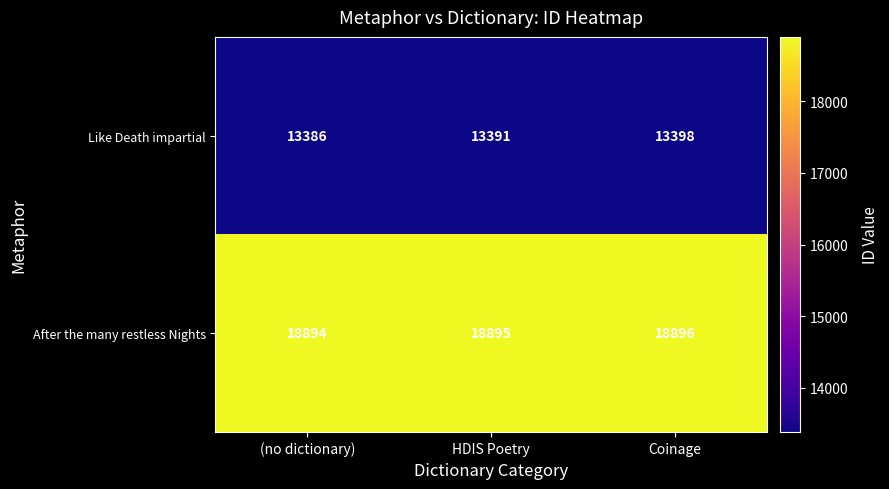

Which series changed the most between (no dictionary) and Coinage?

Like Death impartial